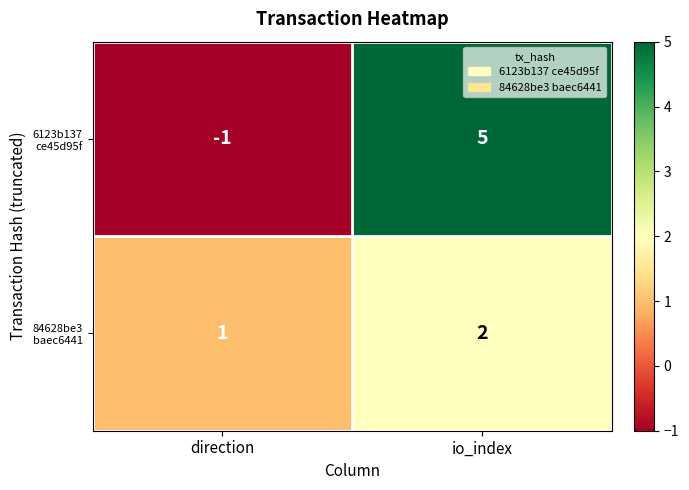

Which label corresponds to the largest value in the chart?

io_index